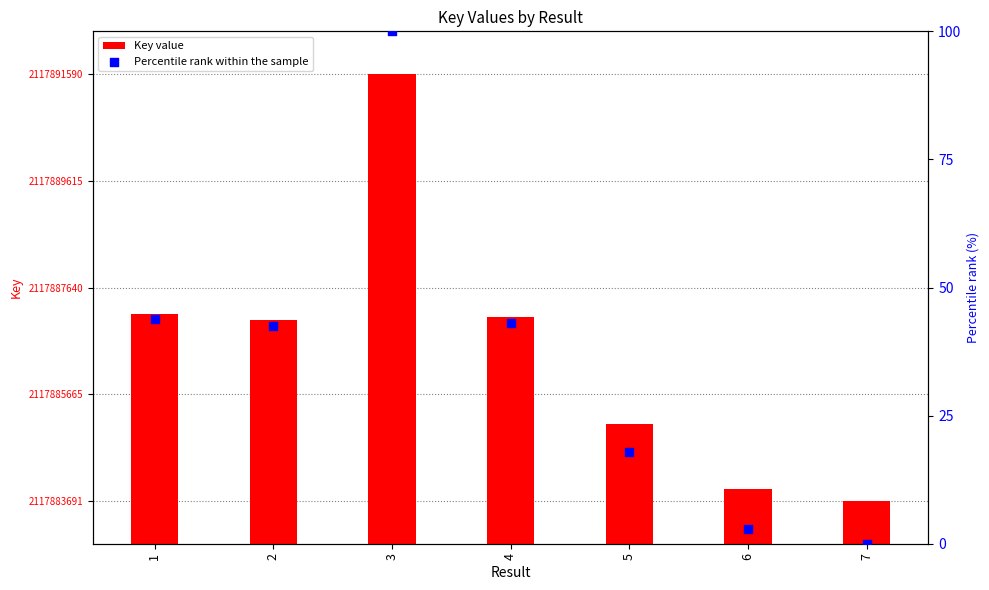

What is the total value across all series at 1?

2117887194.8